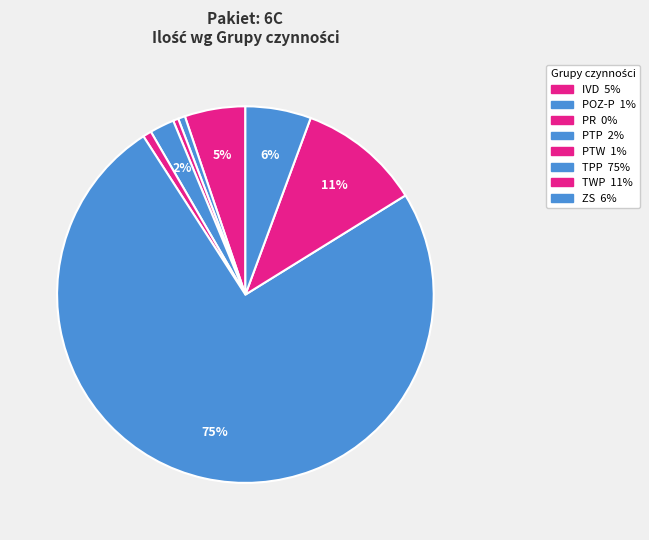

Is there a majority slice in this chart?

Yes